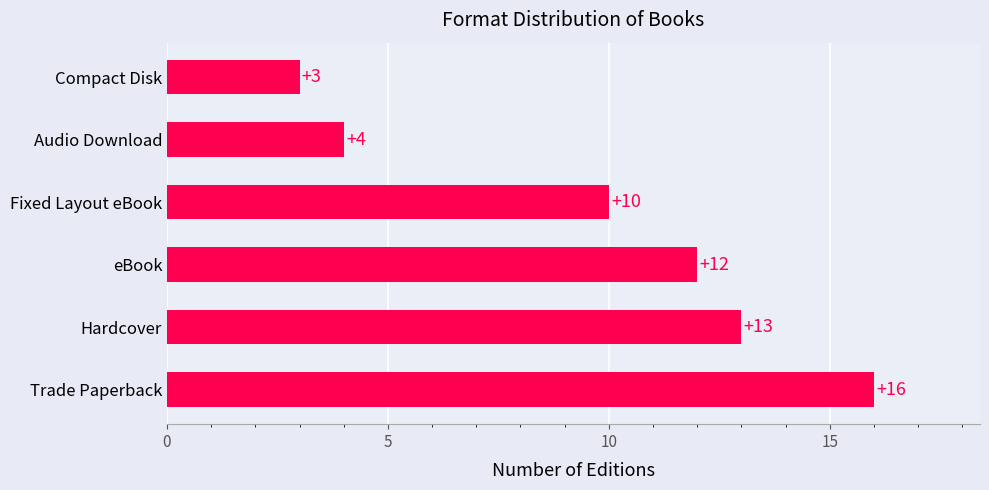

Between Hardcover and Compact Disk, which is larger?

Hardcover